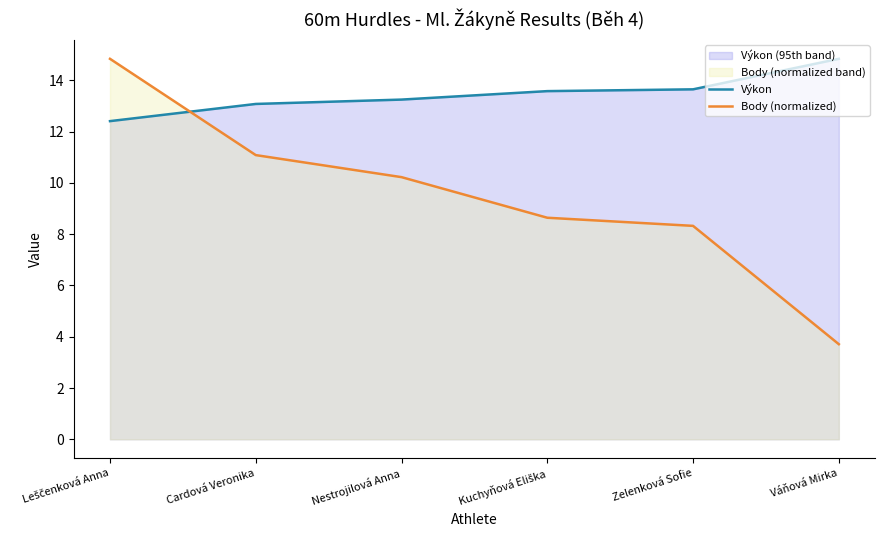

Between Váňová Mirka and Zelenková Sofie, which is larger?

Váňová Mirka